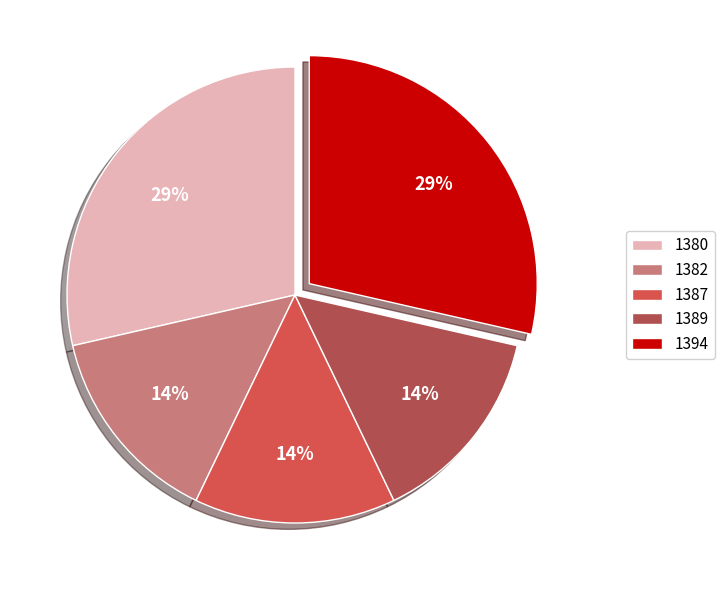

To the nearest percent, what is the combined percentage of 1394 and 1382?

43%